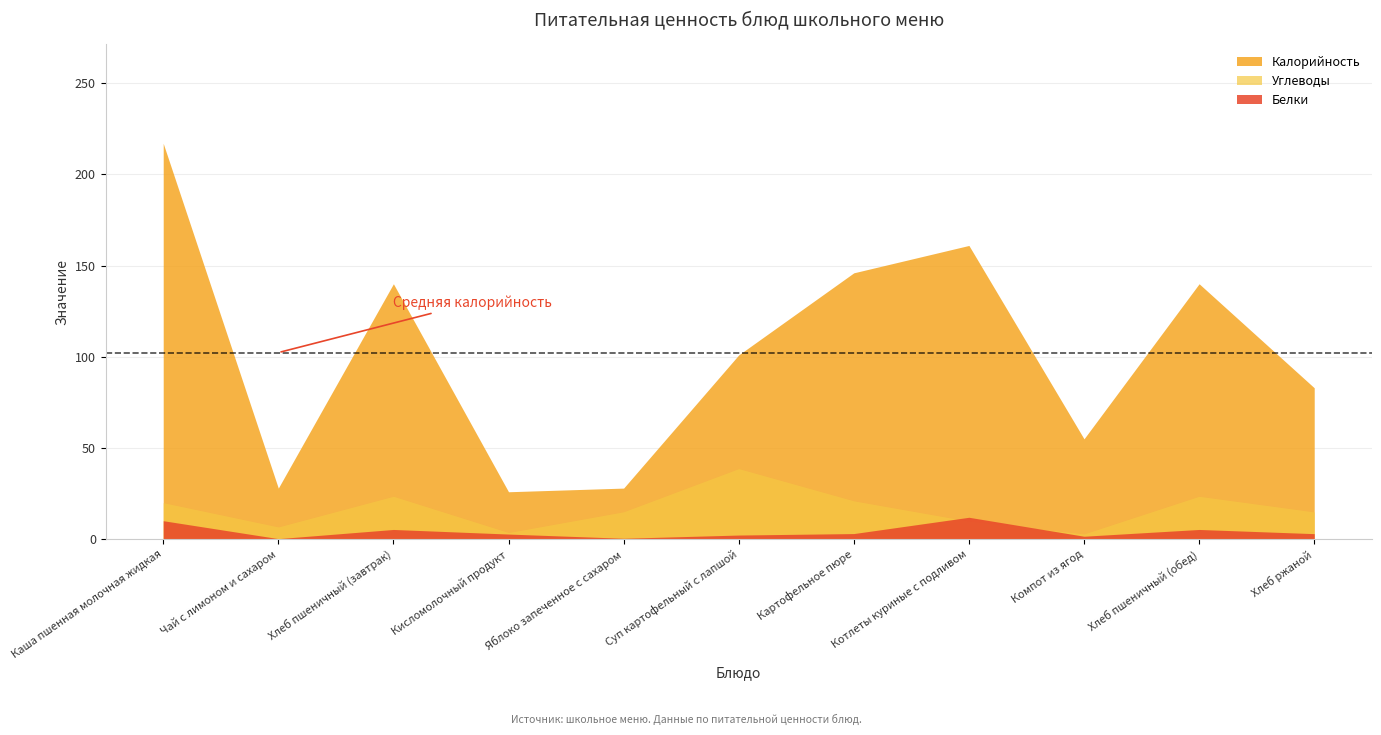

What is the minimum value shown in the chart?

0.3